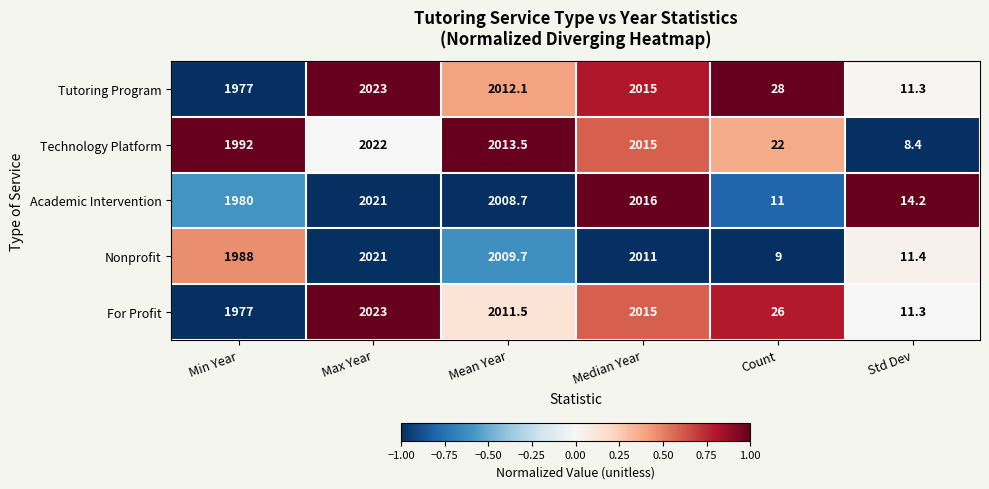

What is the total value across all series at Median Year?

10072.0